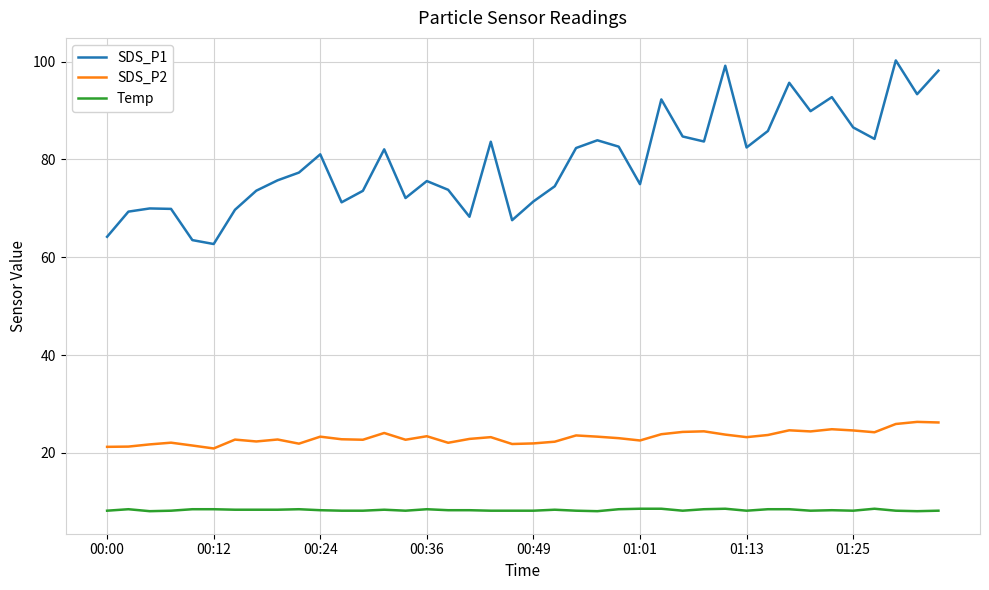

Does the chart display data point markers on the line(s)?

No